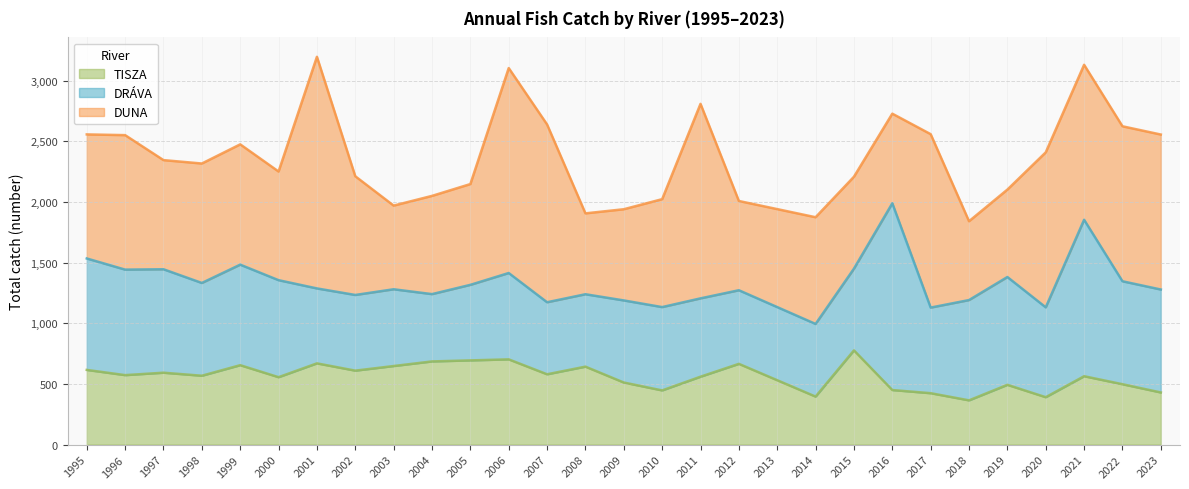

Is it true that TISZA equals 391 at 2020?

True